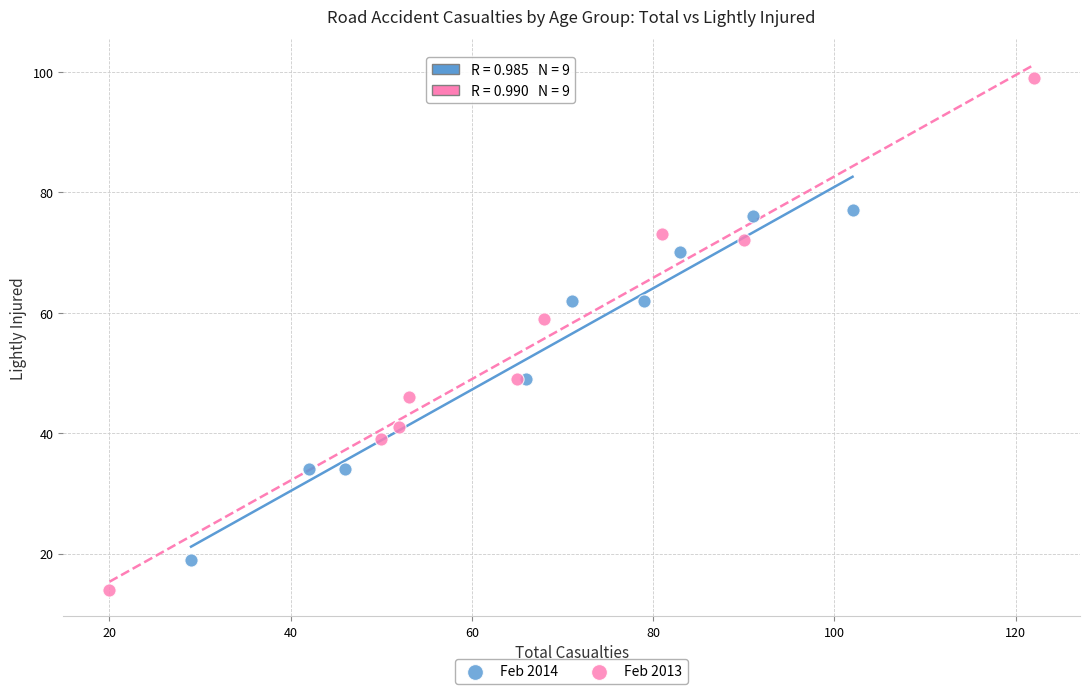

Which series has the largest Y range (max minus min)?

Feb 2013